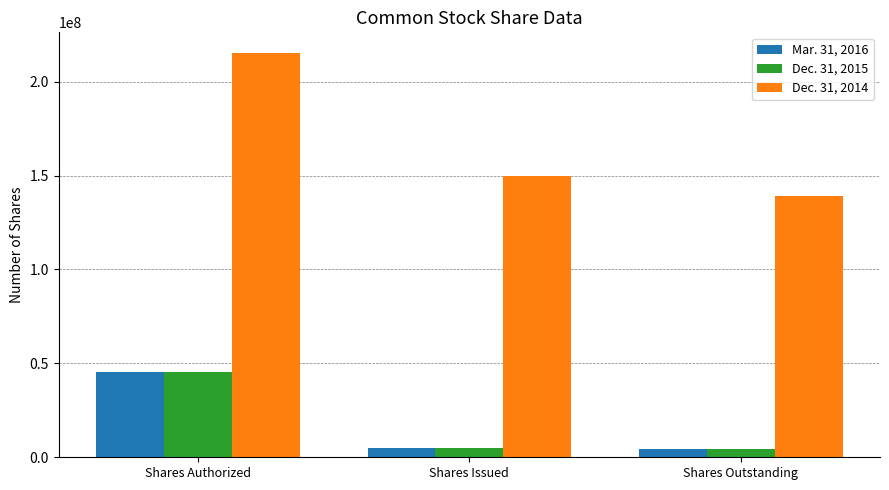

The value of Mar. 31, 2016 at Shares Issued is 4909685. True or false?

True